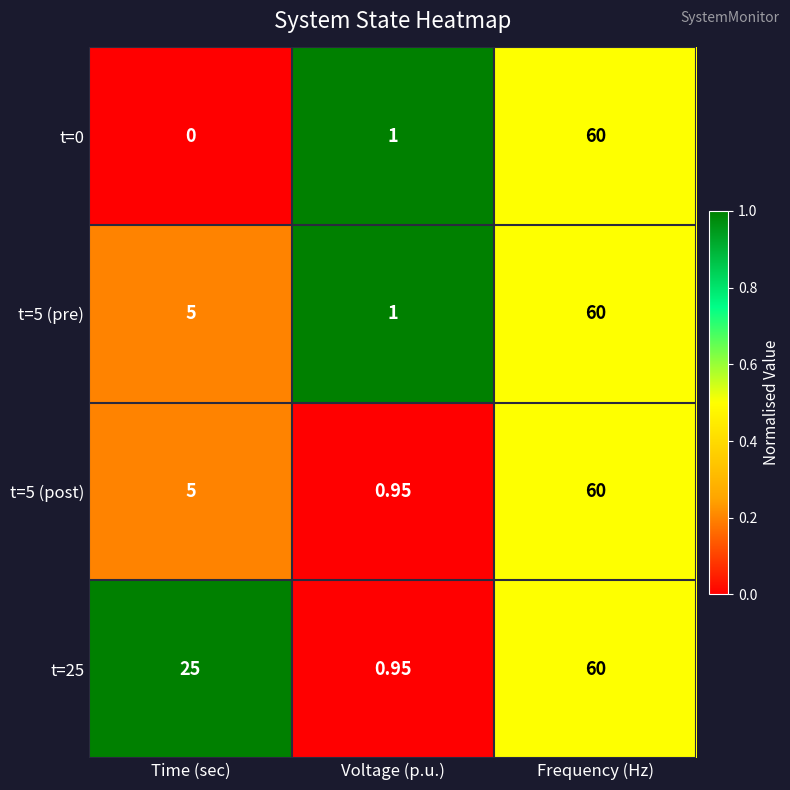

Where is t=0 nearest to the value 30?

Voltage (p.u.)